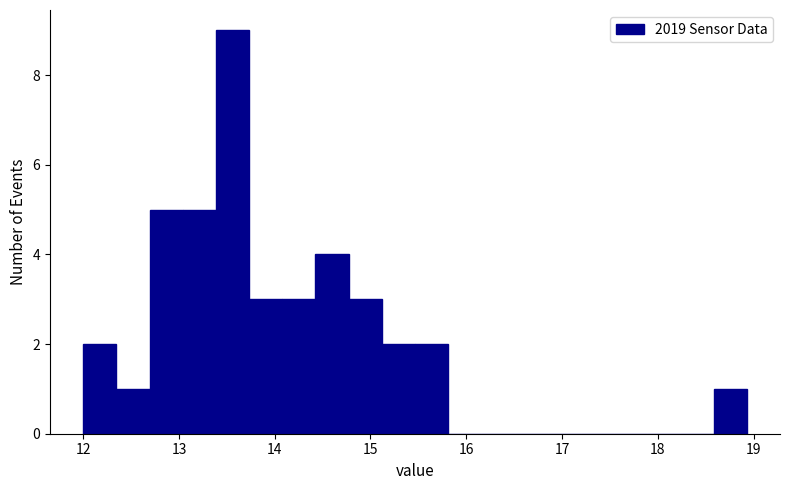

Read against the x-axis, roughly where is the centre of the tallest bar?

13.6